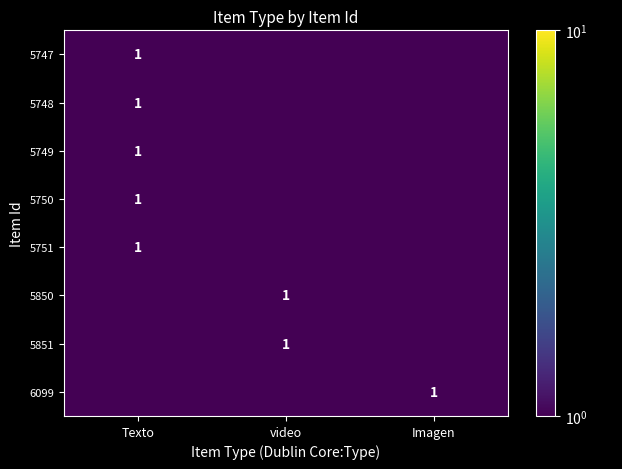

Is it true that 5750 equals 1.8 at Texto?

False